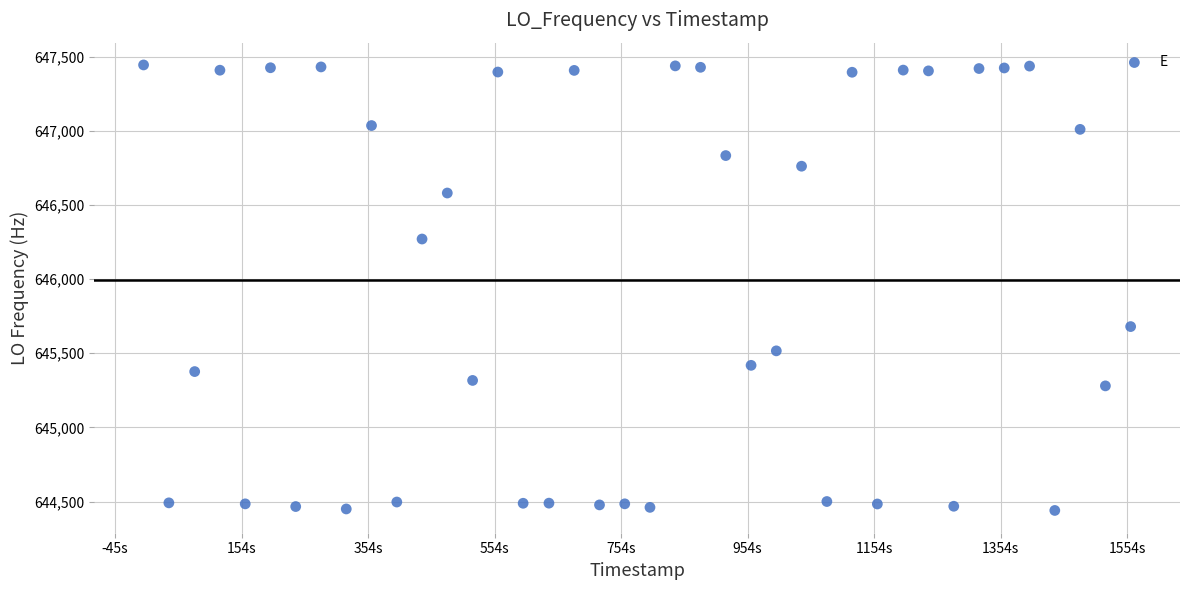

What is the range of X values (max minus min)?

1560.3